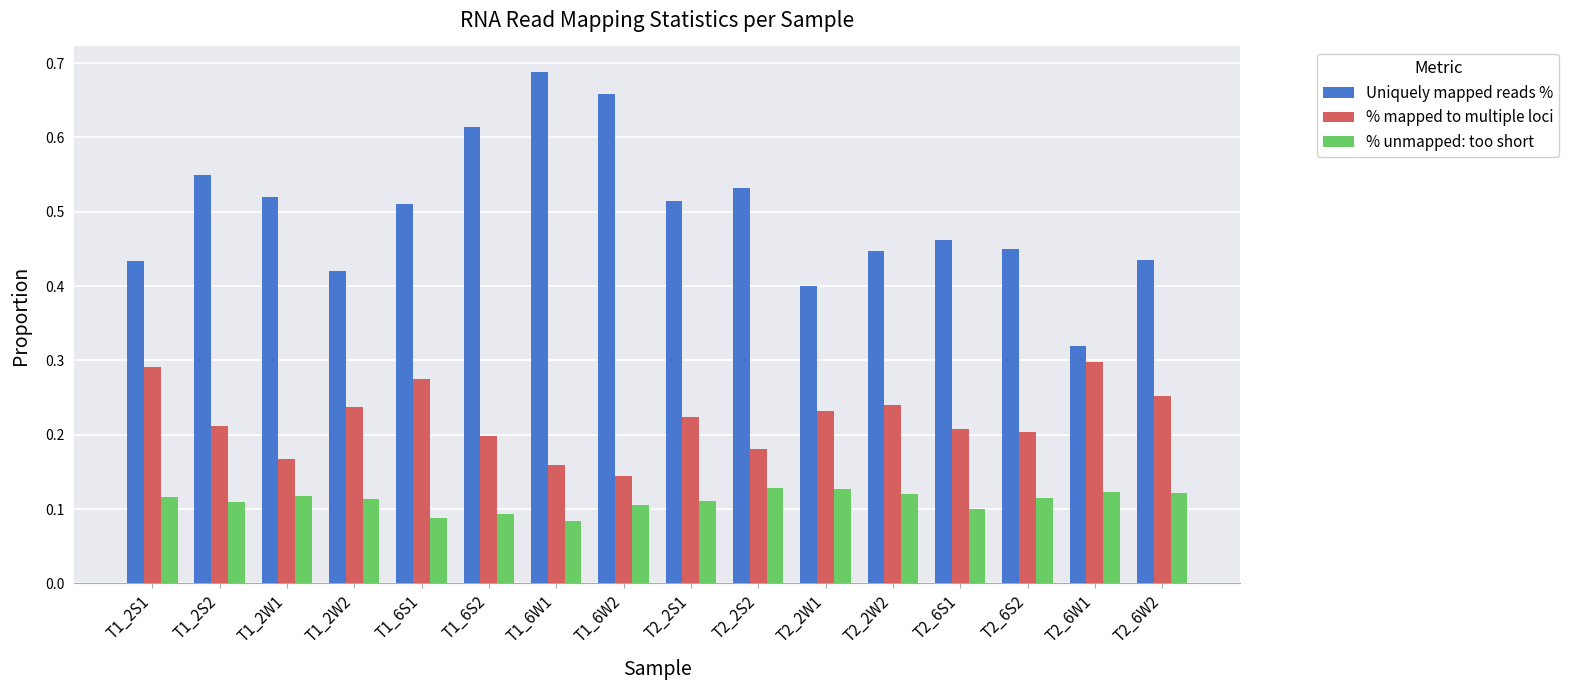

Which series changed the most between T1_6W1 and T2_2W2?

Uniquely mapped reads %